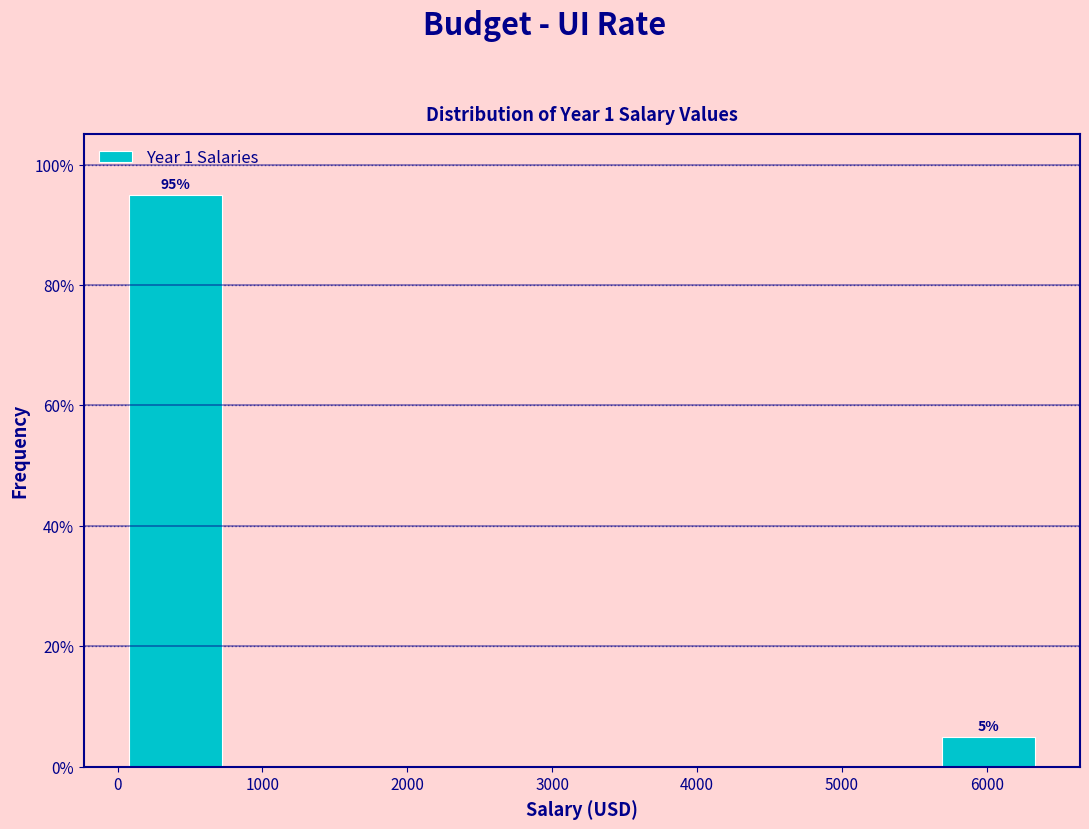

Which range on the x-axis has the tallest bar?

0 to 800